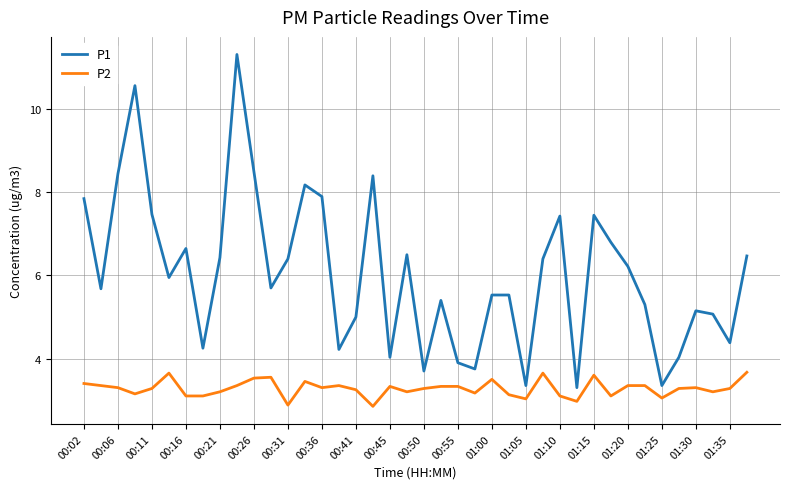

List the series in order of their overall mean, lowest first.

P2, P1